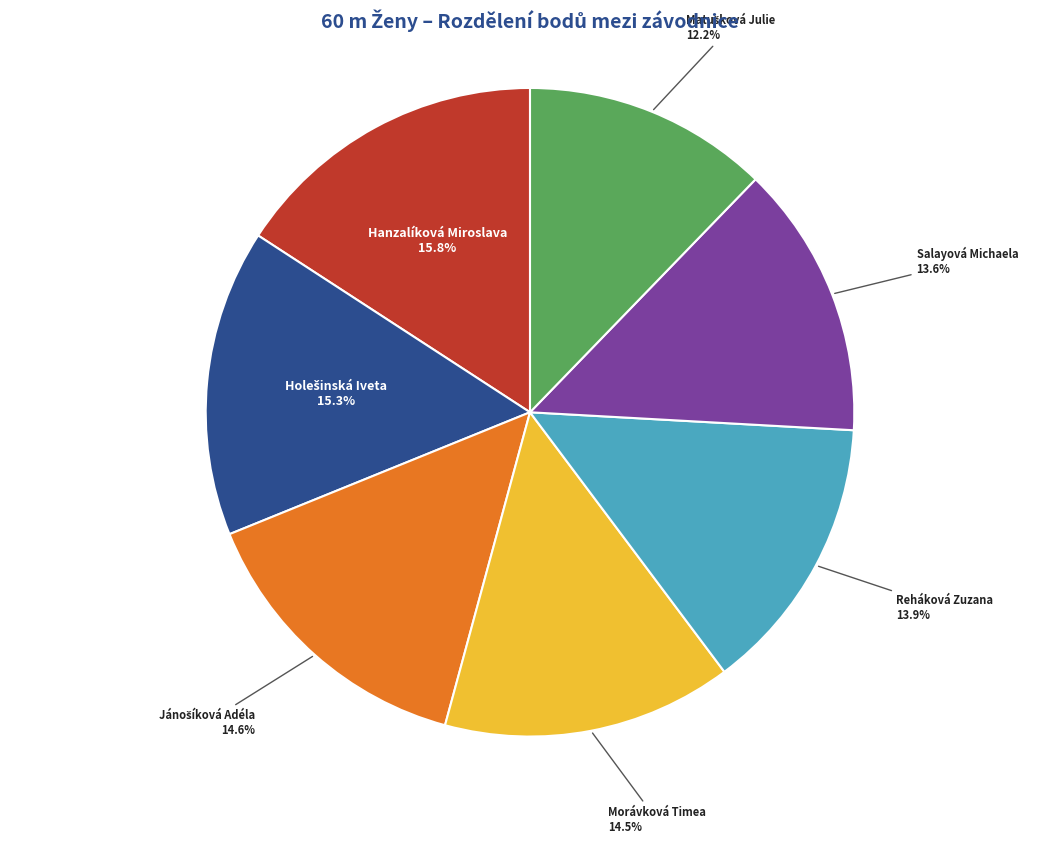

Is the sum of Morávková Timea and Salayová Michaela greater than half?

No